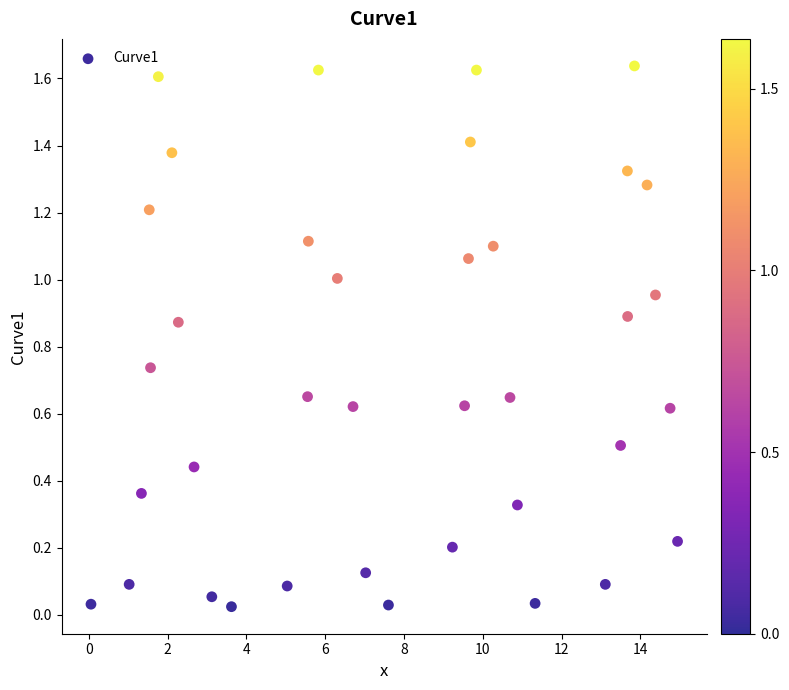

What is the range of X values (max minus min)?

14.9